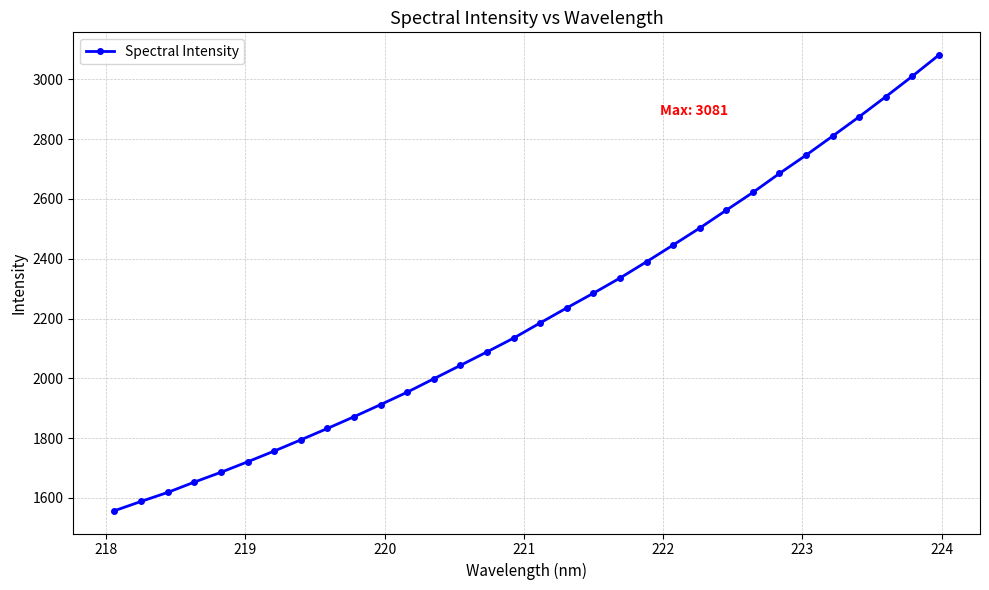

What is the minimum value shown in the chart?

1557.3